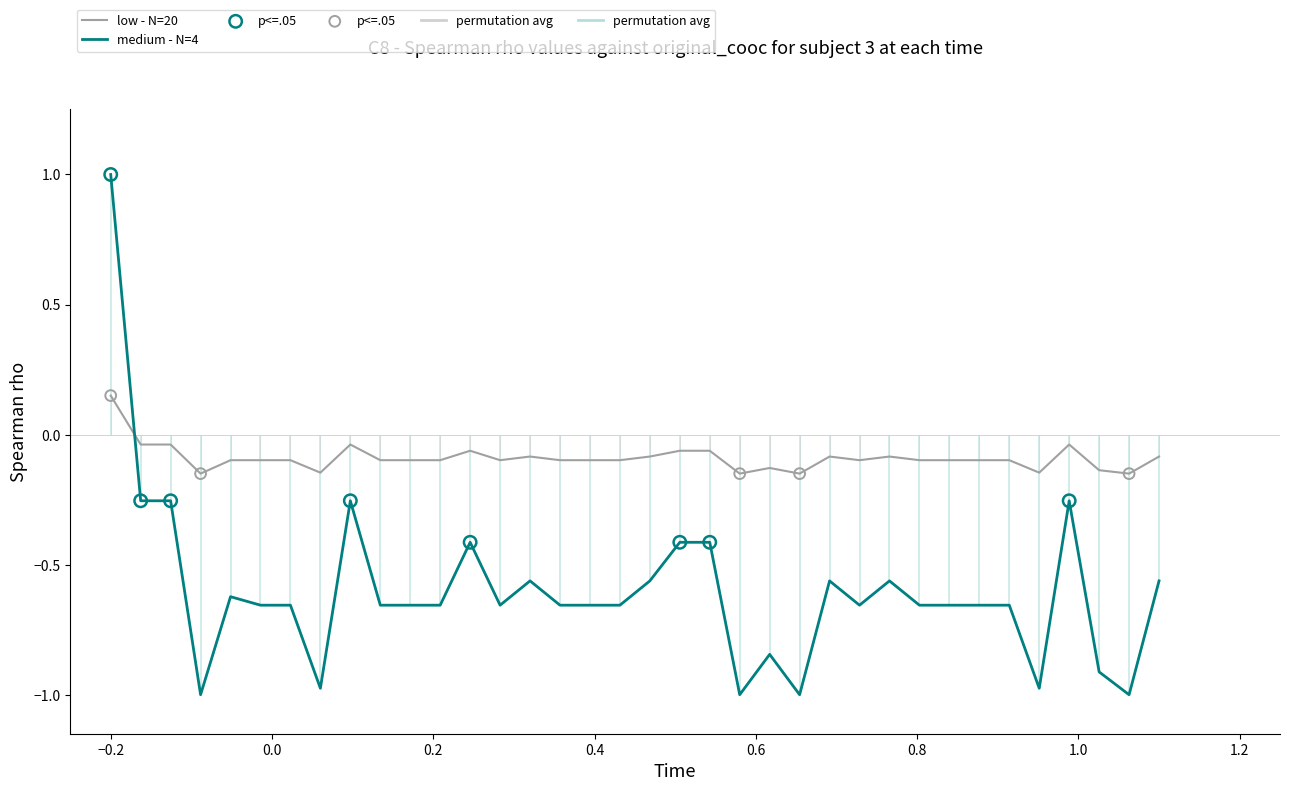

Which series reaches the maximum Y coordinate?

medium - N=4